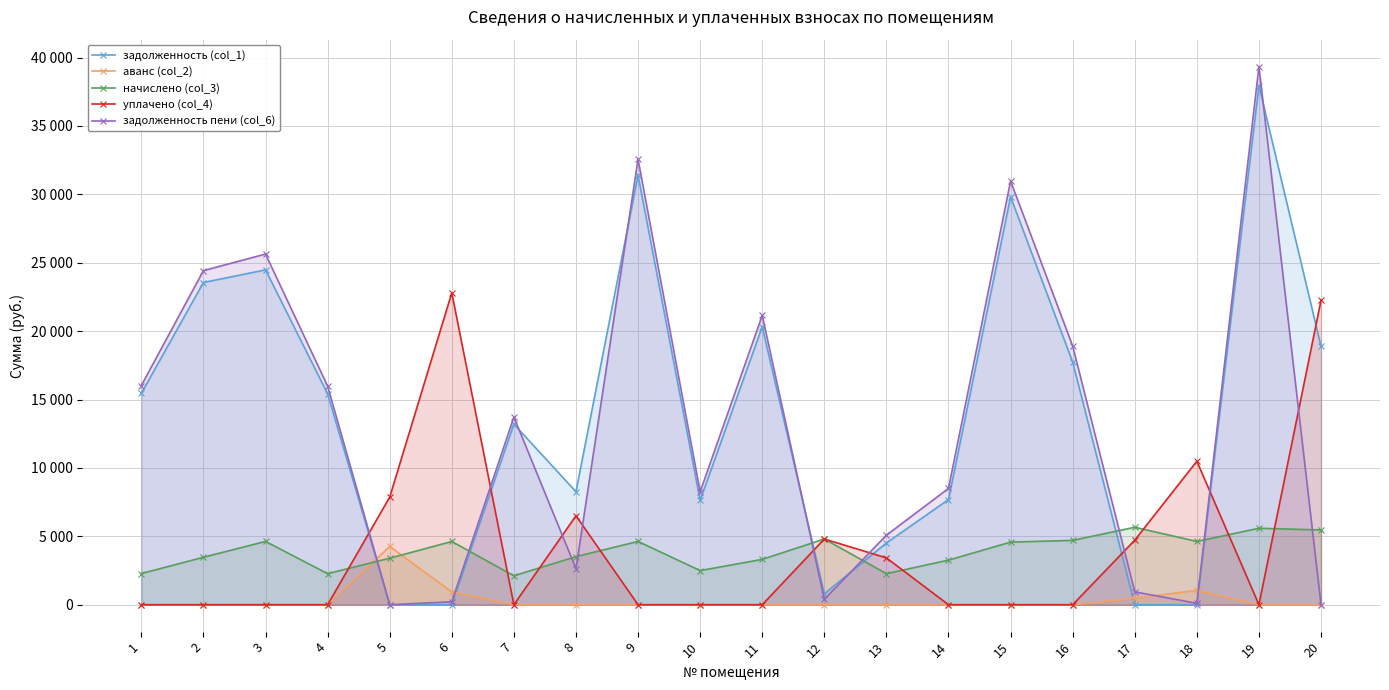

What is the sum of the уплачено (col_4) values at 8 and 17?

11222.6